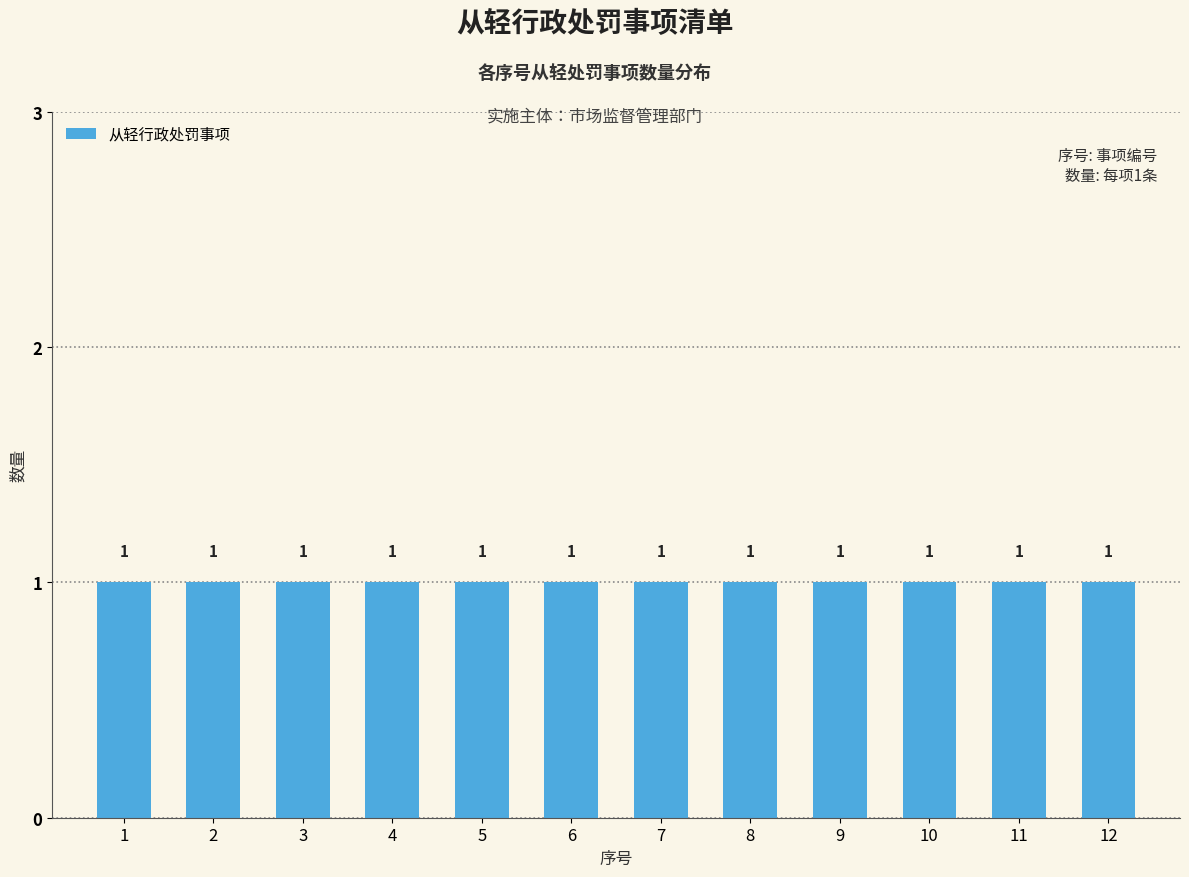

Count the number of categories in the chart.

12